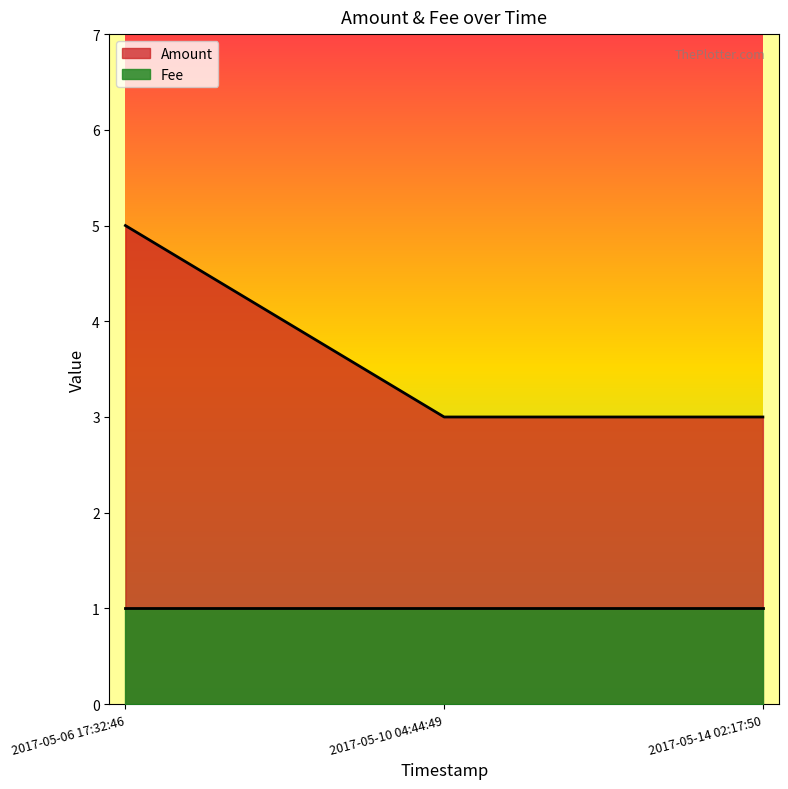

What is the maximum value shown in the chart?

5